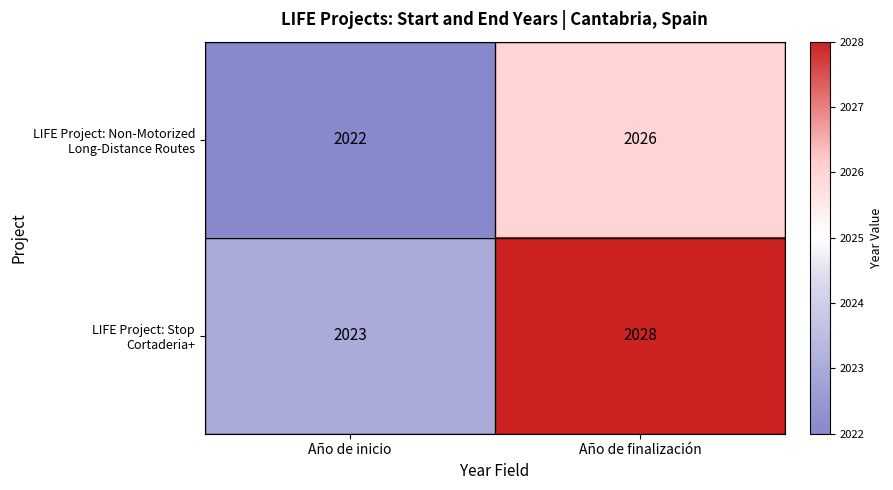

What is the greatest value displayed?

2028